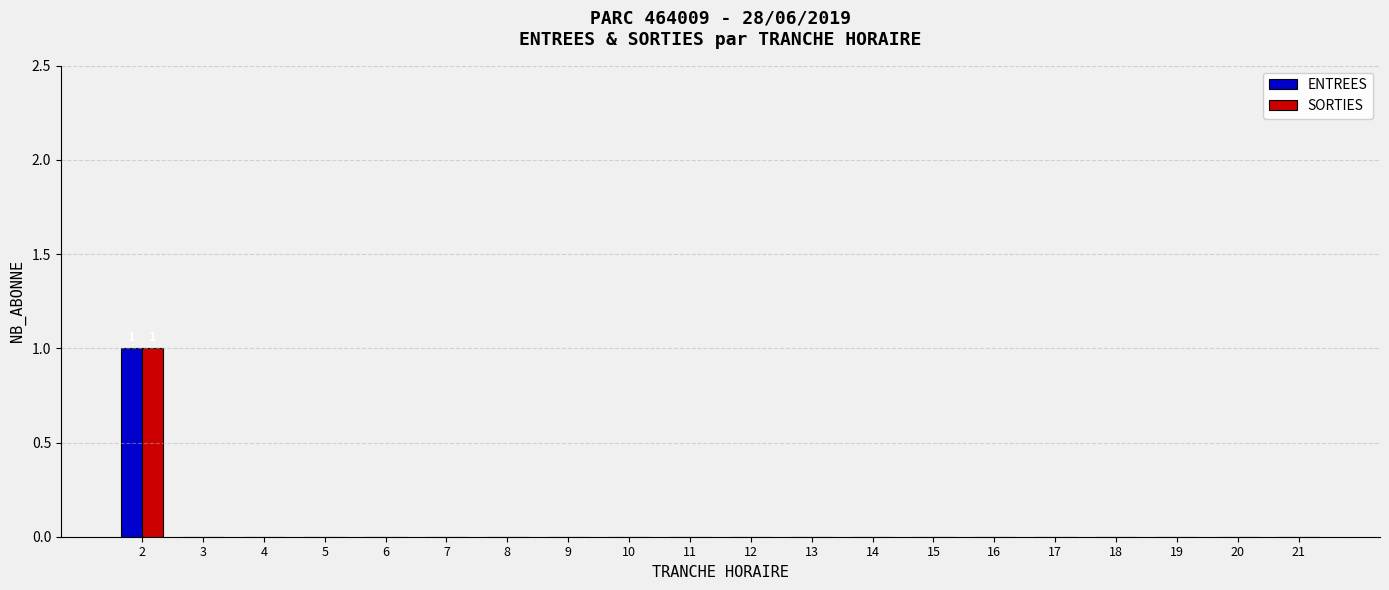

The SORTIES series shows -1 at 9. True or false?

False